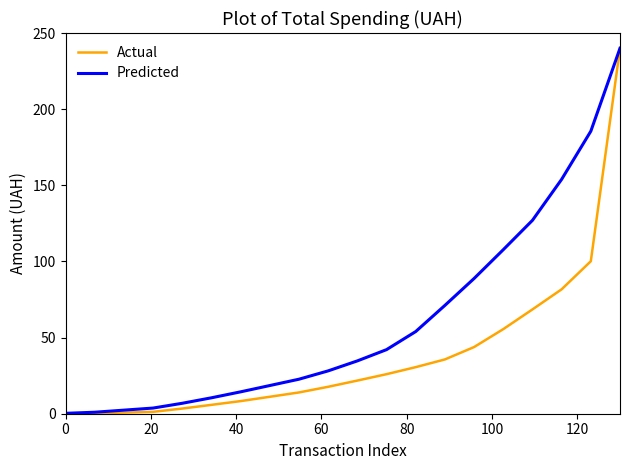

What is the maximum value shown in the chart?

240.0